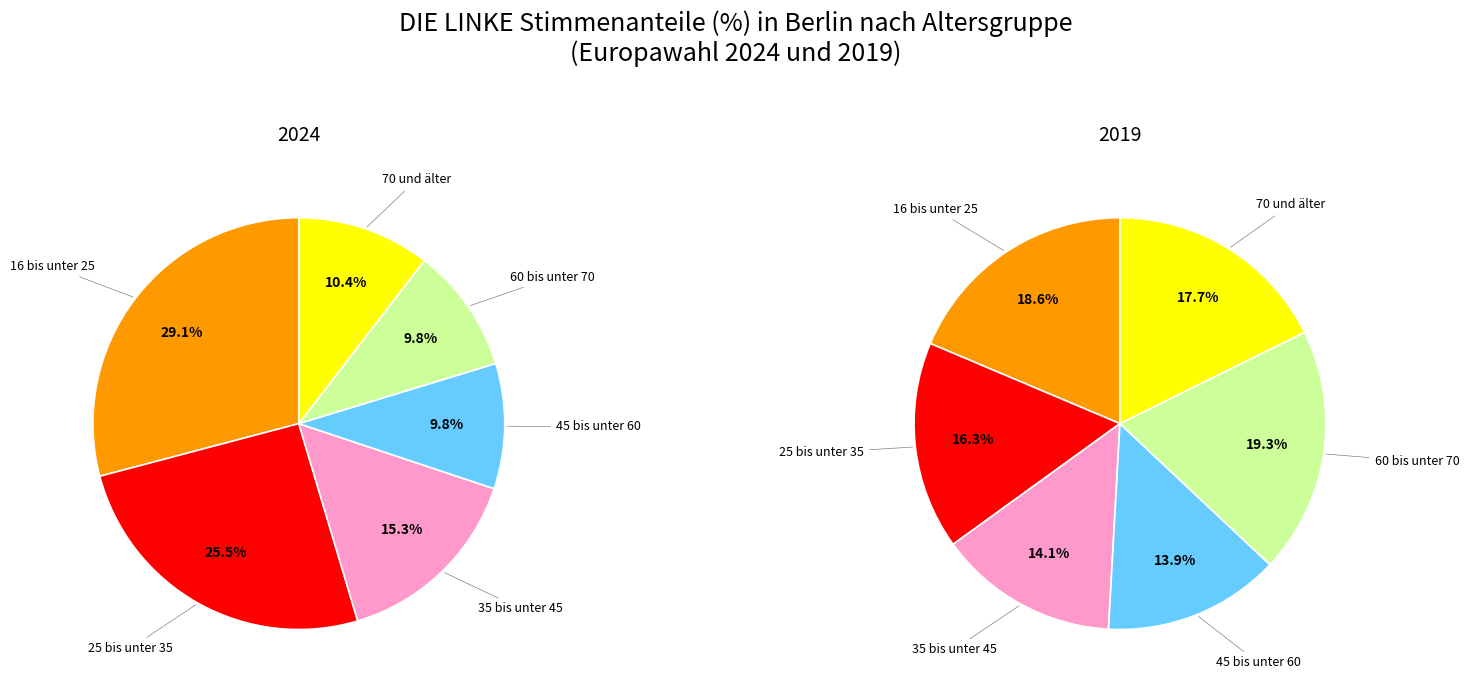

To the nearest percent, what is the combined percentage of 70 und älter and 16 bis unter 25?

40%